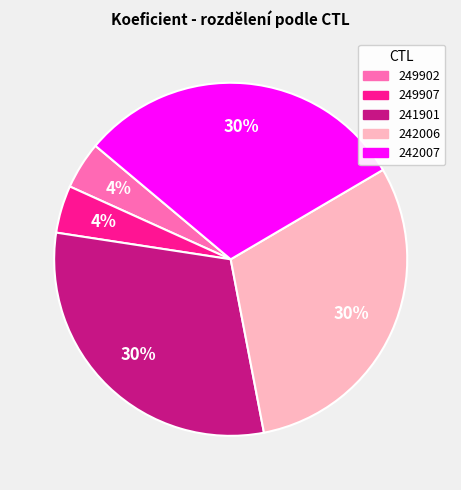

The 242007 slice represents 30% of the pie. True or false?

True